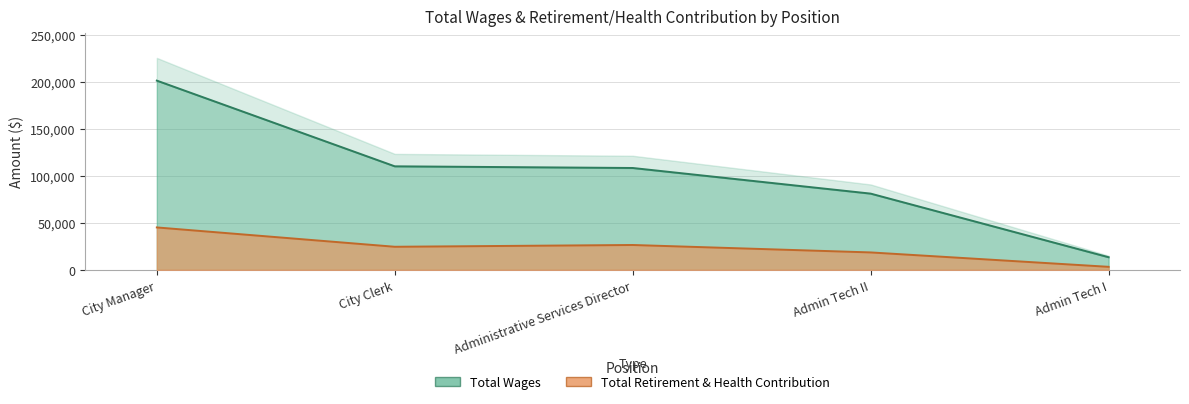

Which category has the highest value in the Total Retirement & Health Contribution series?

City Manager